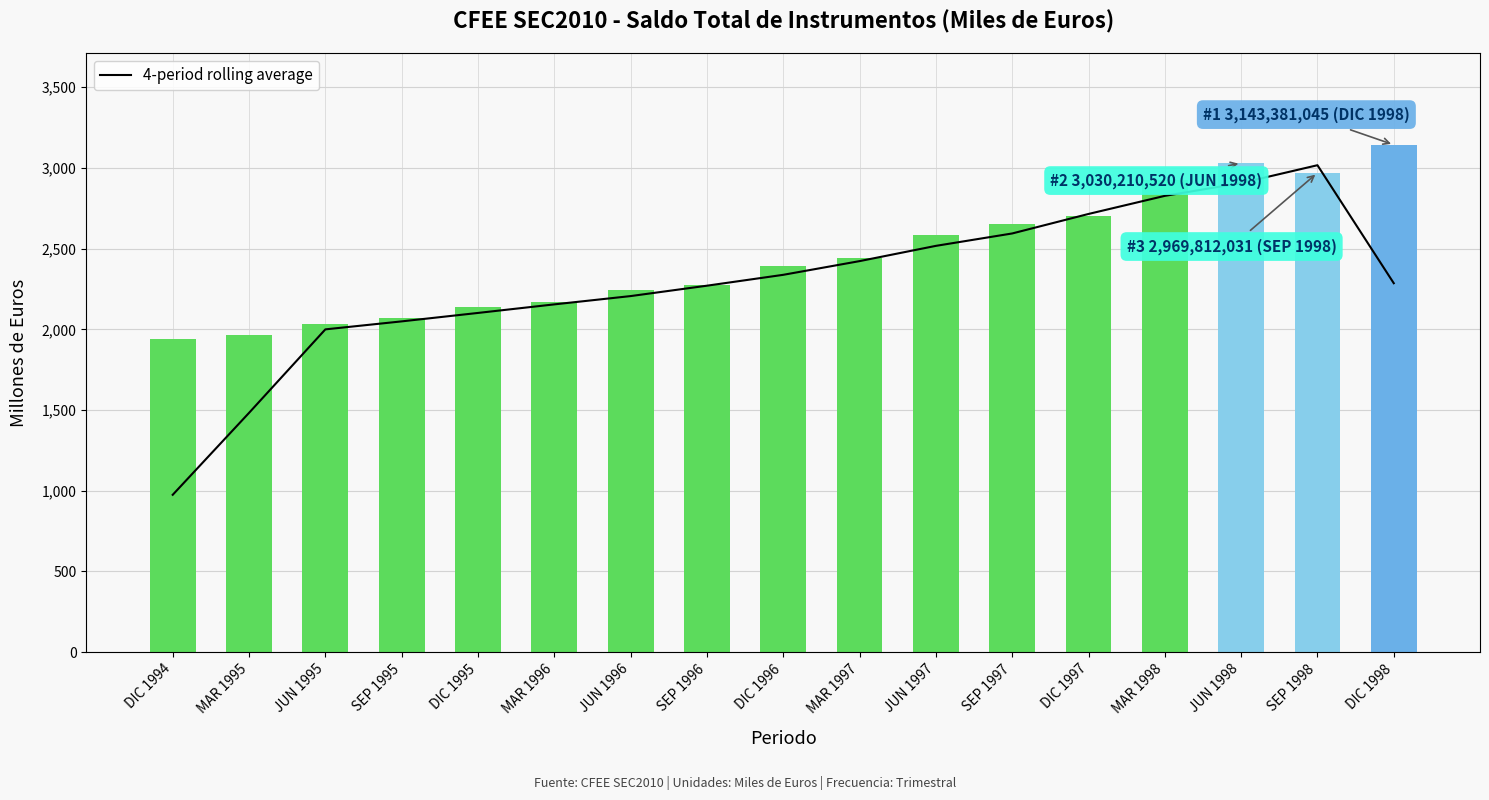

At which category is the sum across all series the highest?

SEP 1998